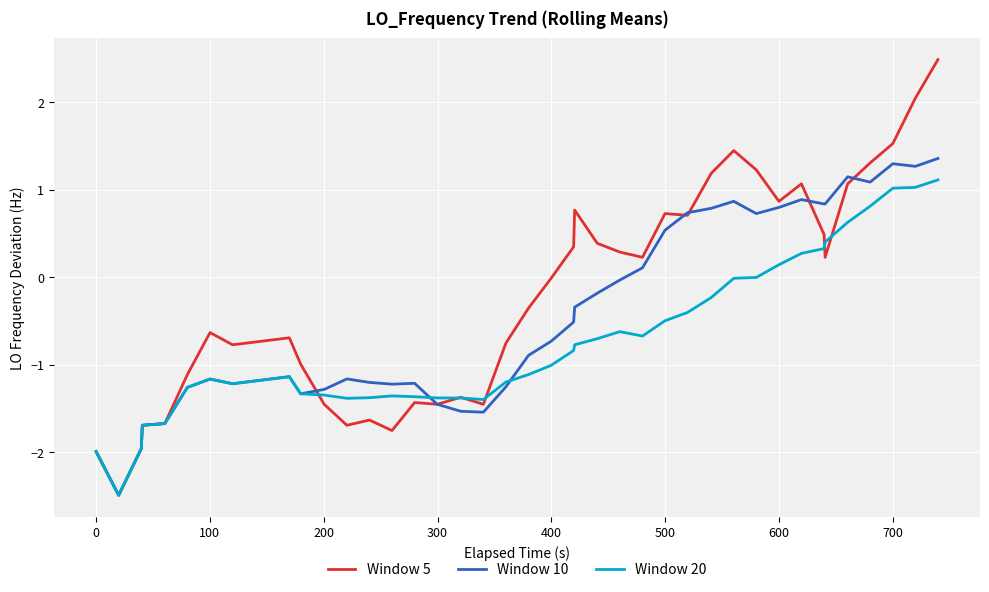

Which series has the largest range (max minus min)?

Window 5